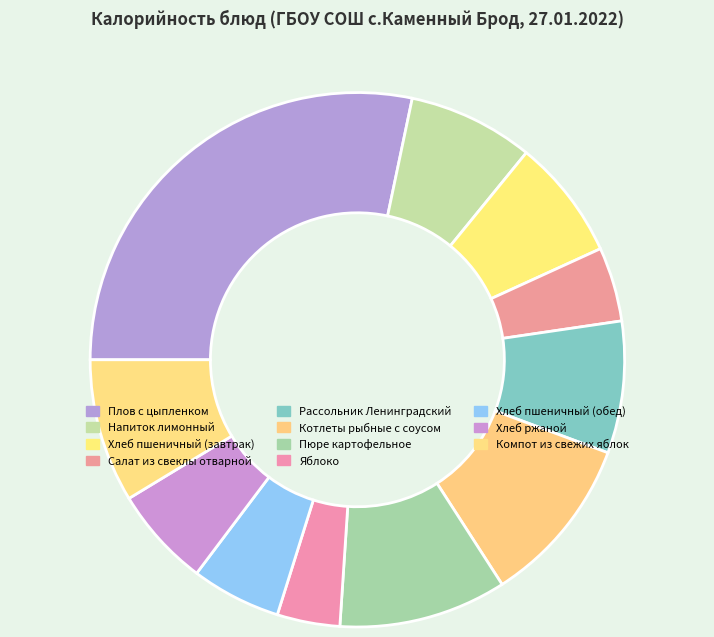

To the nearest percent, what is the difference between the Котлеты рыбные с соусом and Хлеб ржаной slice percentages?

4%